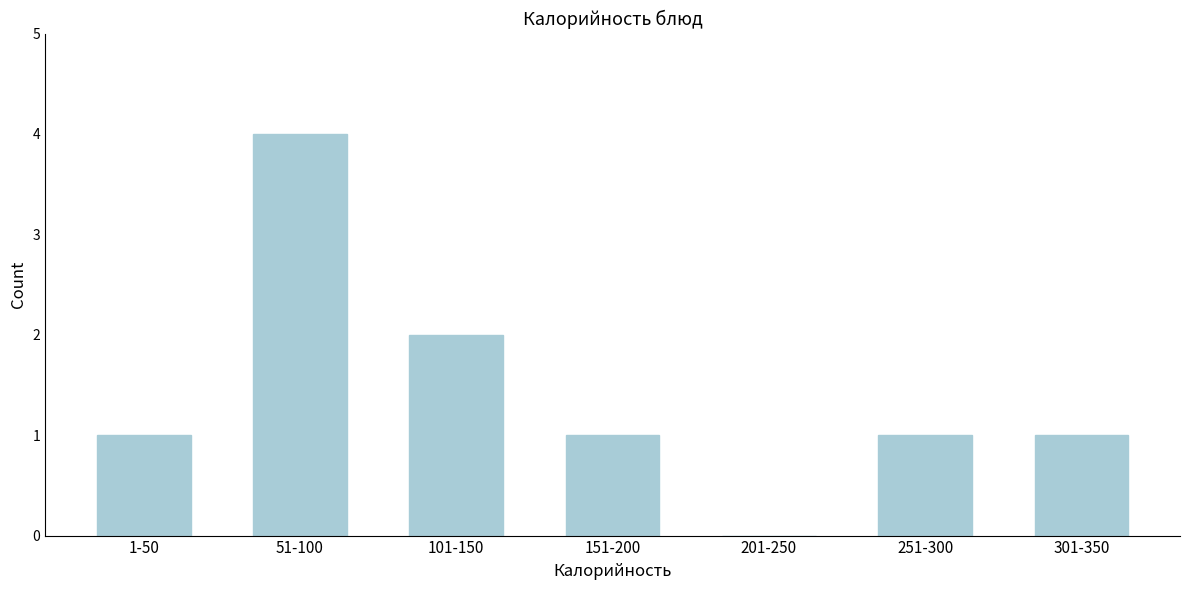

Reading left to right, what are all the values shown in this chart?

1-50=1	51-100=4	101-150=2	151-200=1	201-250=0	251-300=1	301-350=1